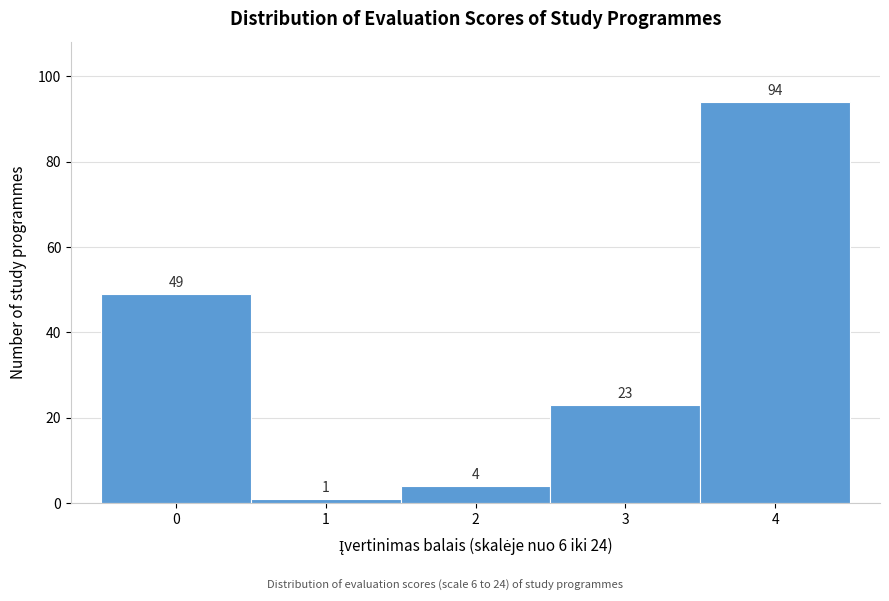

Which range on the x-axis has the tallest bar?

3.5 to 4.5